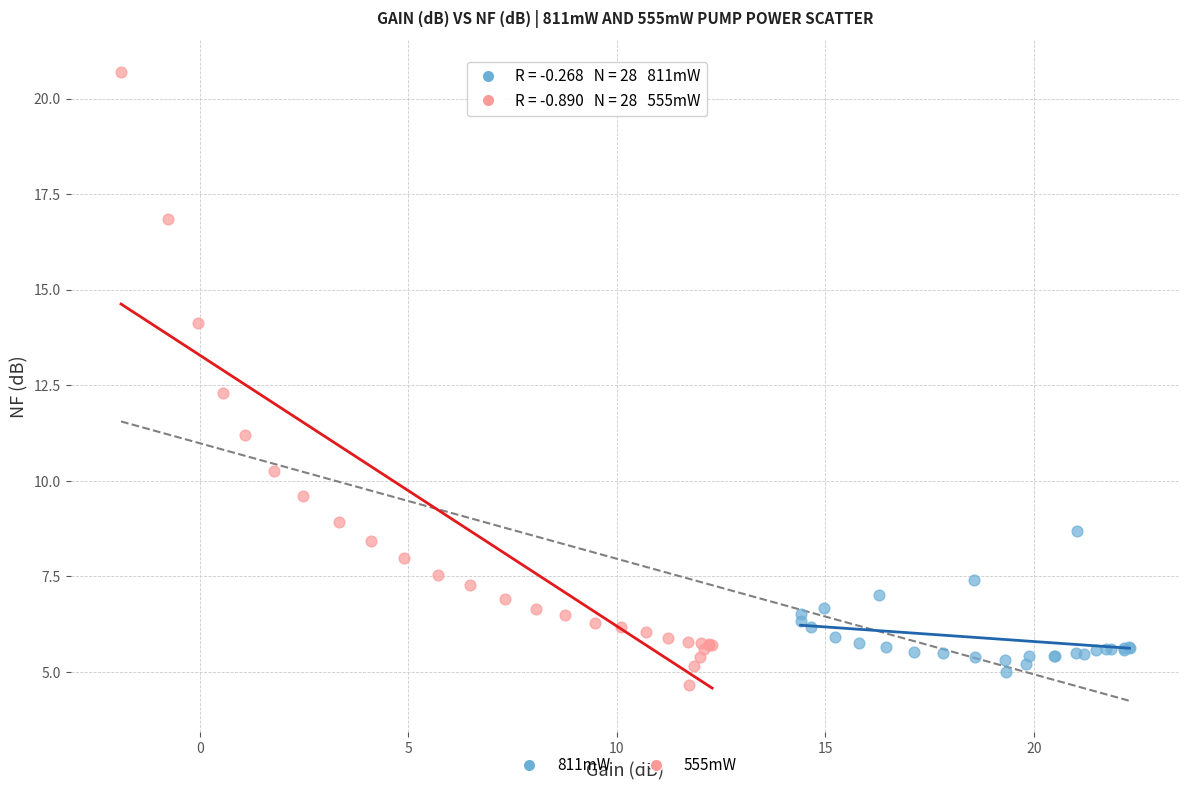

Which series contains the highest Y value?

555mW